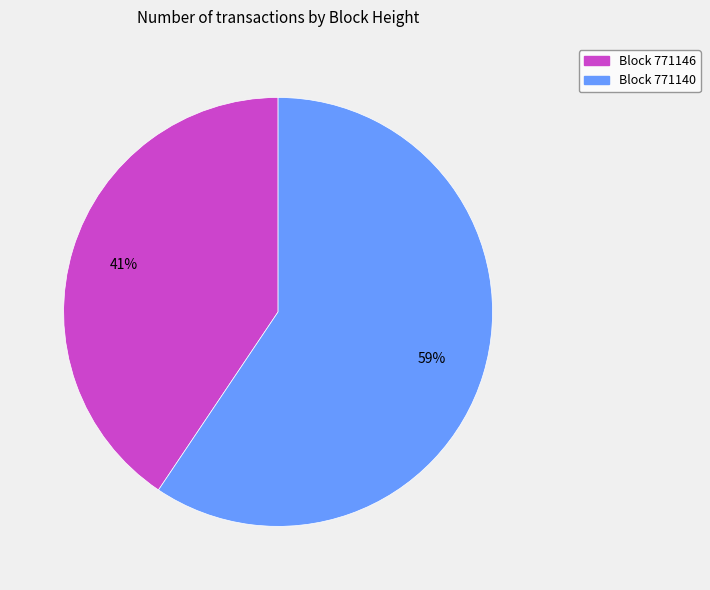

To the nearest percent, what is the average slice percentage?

50%